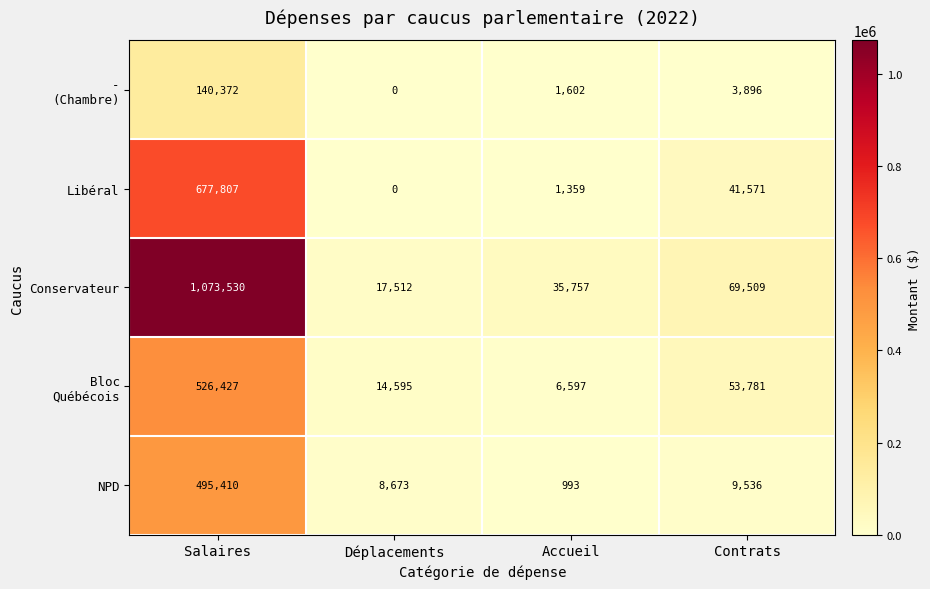

How many categories are shown in the chart?

4